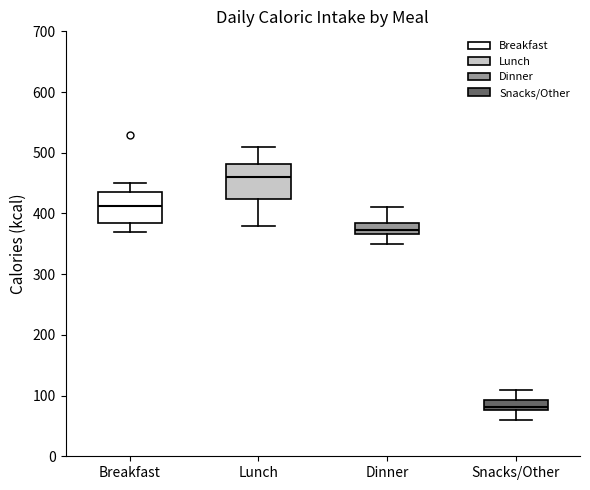

Reading left to right, read every box against the y-axis: the position of its median line, the range the box covers, and the ends of its whiskers. The values are not printed on the chart, so give them approximately, as read against the axis.

Breakfast: median 410, box 390 to 440, whiskers 370 to 450
Lunch: median 460, box 420 to 480, whiskers 380 to 510
Dinner: median 370 (just above the box's lower edge), box 370 to 390, whiskers 350 to 410
Snacks/Other: median 80 (just above the box's lower edge), box 80 to 90, whiskers 60 to 110